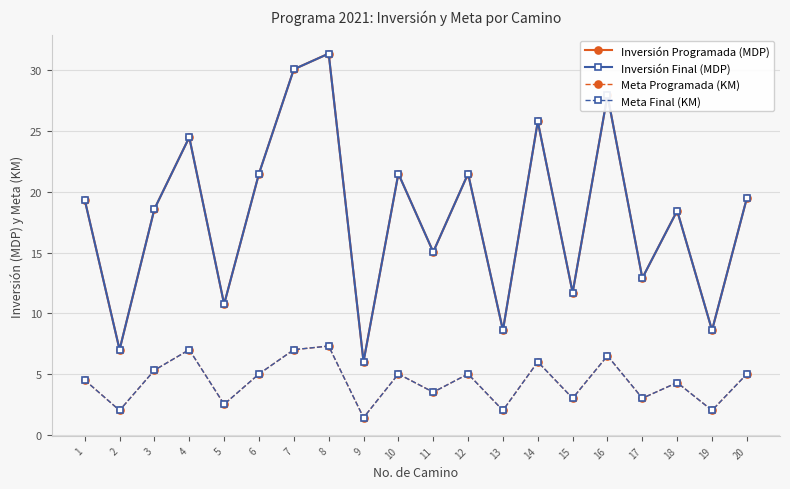

True or false: Inversión Programada (MDP) and Inversión Final (MDP) cross at least once.

False